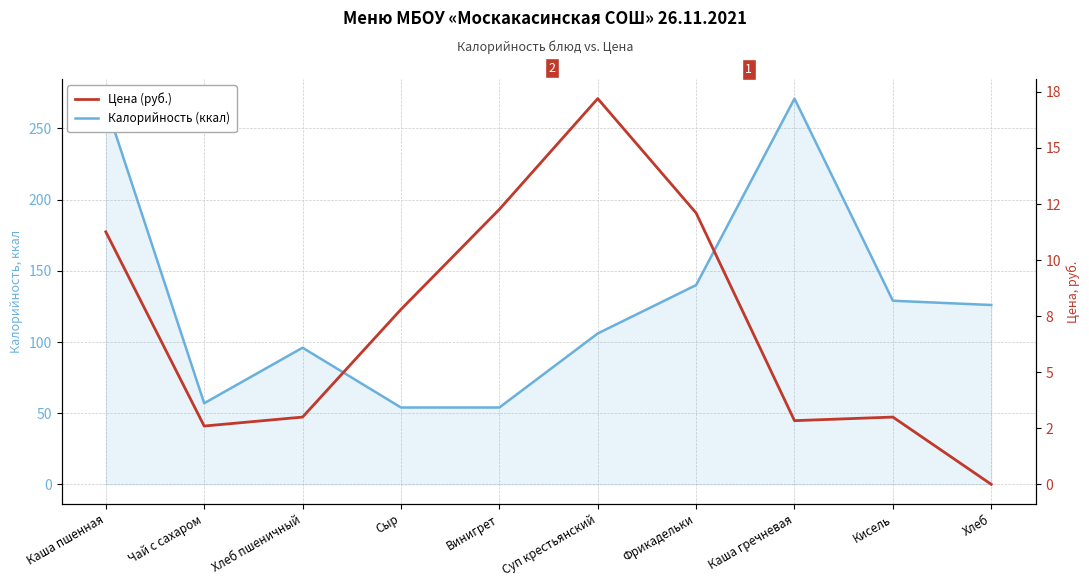

Reading left to right, what are all the values shown in this chart?

Калорийность (ккал): Каша пшенная=267.0	Чай с сахаром=57.0	Хлеб пшеничный=96.0	Сыр=54.0	Винигрет=54.0	Суп крестьянский=106.0	Фрикадельки=140.0	Каша гречневая=271.0	Кисель=129.0	Хлеб=126.0
Цена (руб.): Каша пшенная=11.3	Чай с сахаром=2.6	Хлеб пшеничный=3.0	Сыр=7.8	Винигрет=12.3	Суп крестьянский=17.2	Фрикадельки=12.1	Каша гречневая=2.8	Кисель=3.0	Хлеб=0.0